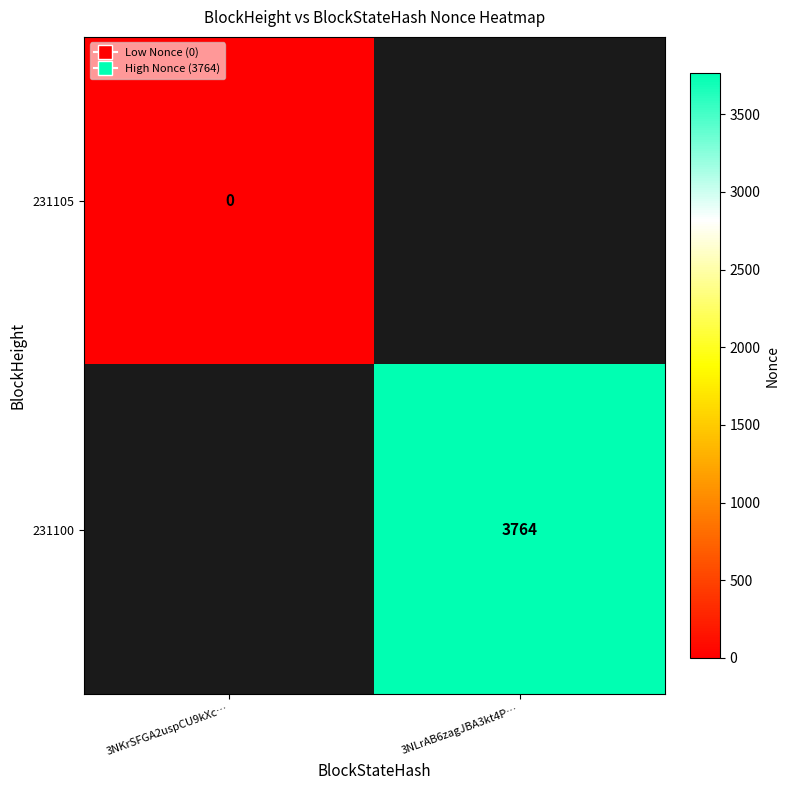

At which category does the chart reach its peak across all series?

3NLrAB6zagJBA3kt4P…